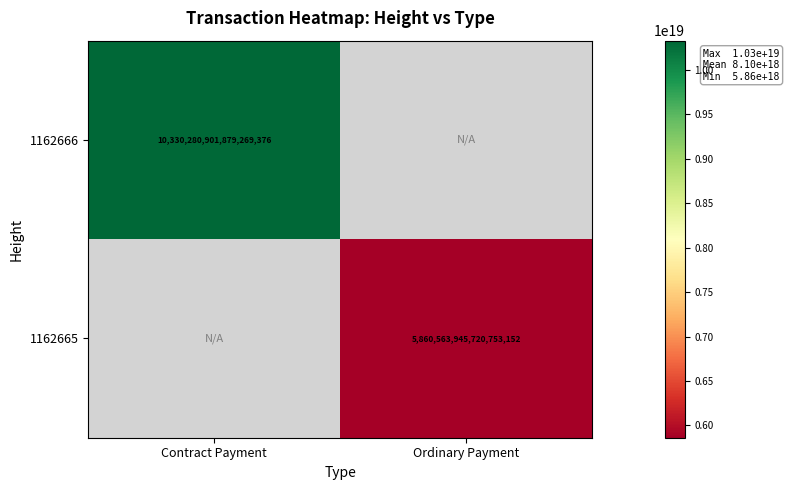

True or false: 1162666 has a value of 10330280901879269376 at Contract Payment.

True